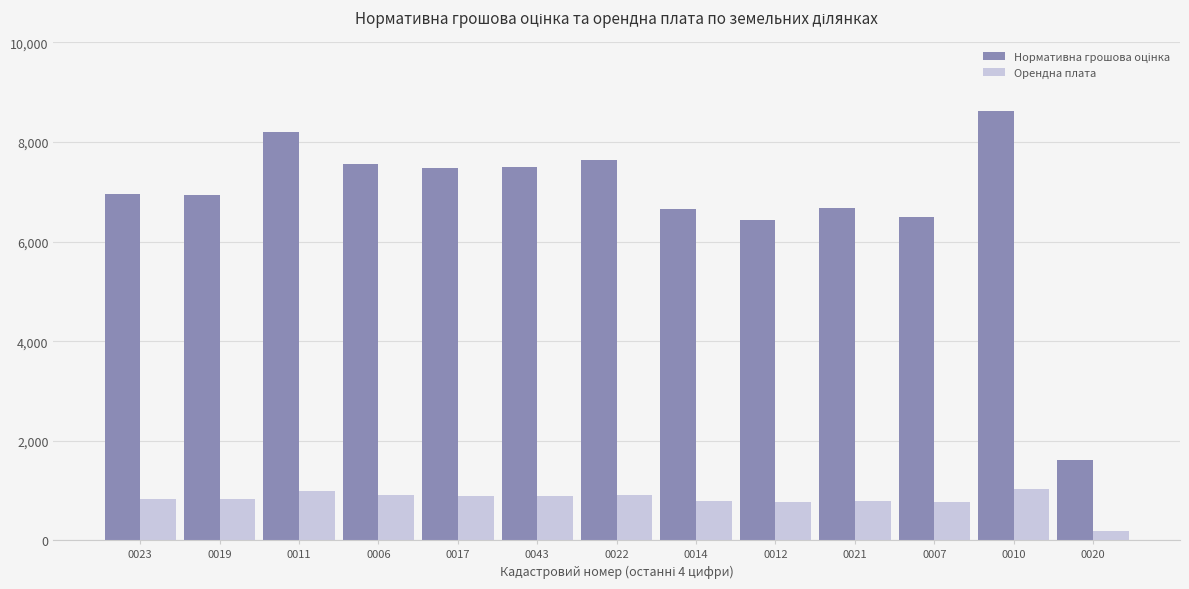

What position from the right is 0022?

7